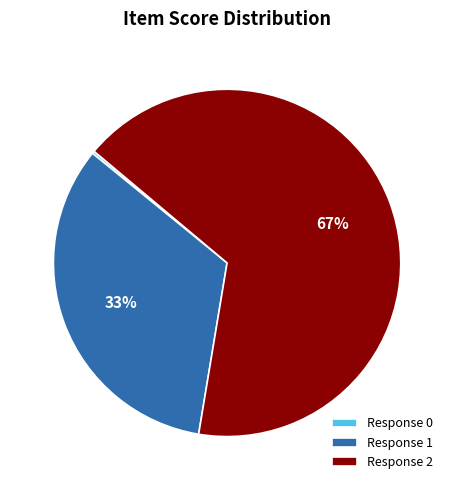

Which slice is the largest?

Response 2